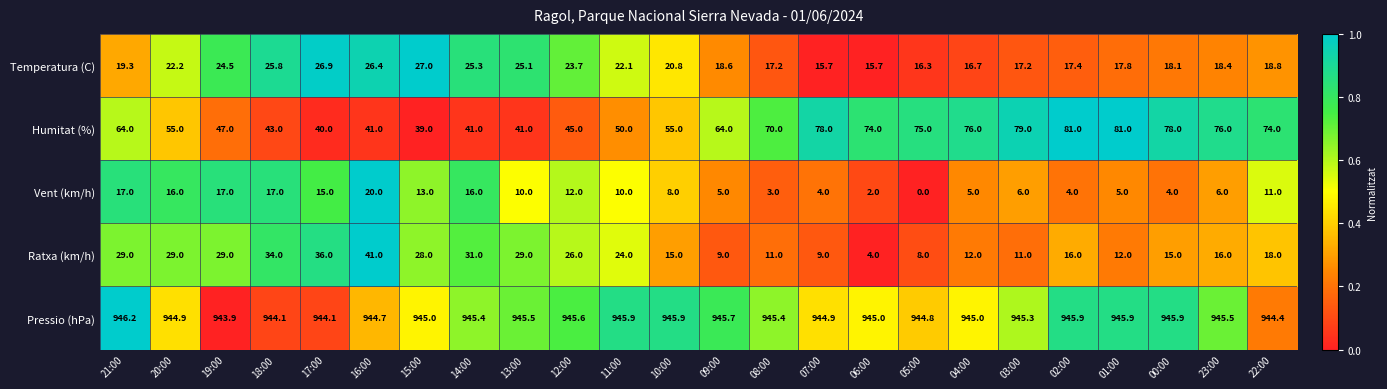

Where is Temperatura (C) nearest to the value 21?

10:00